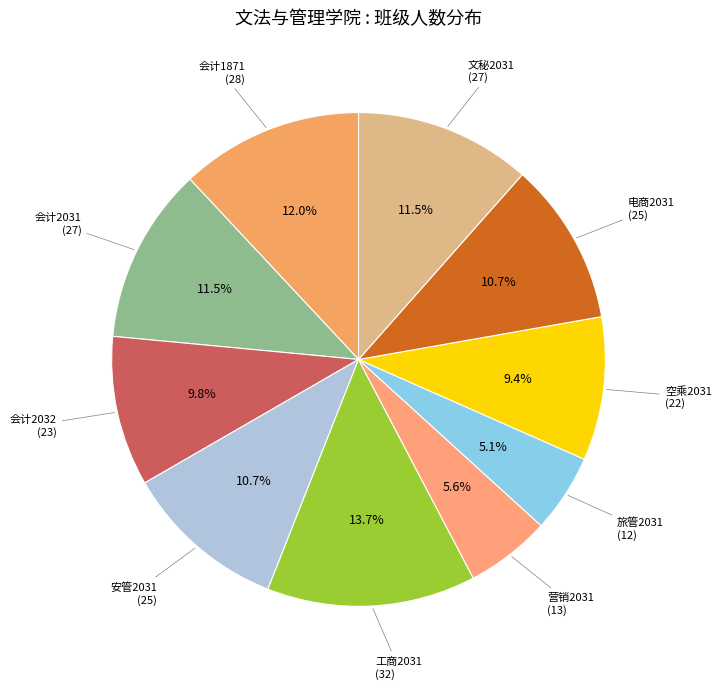

How many slices are in this pie chart?

10